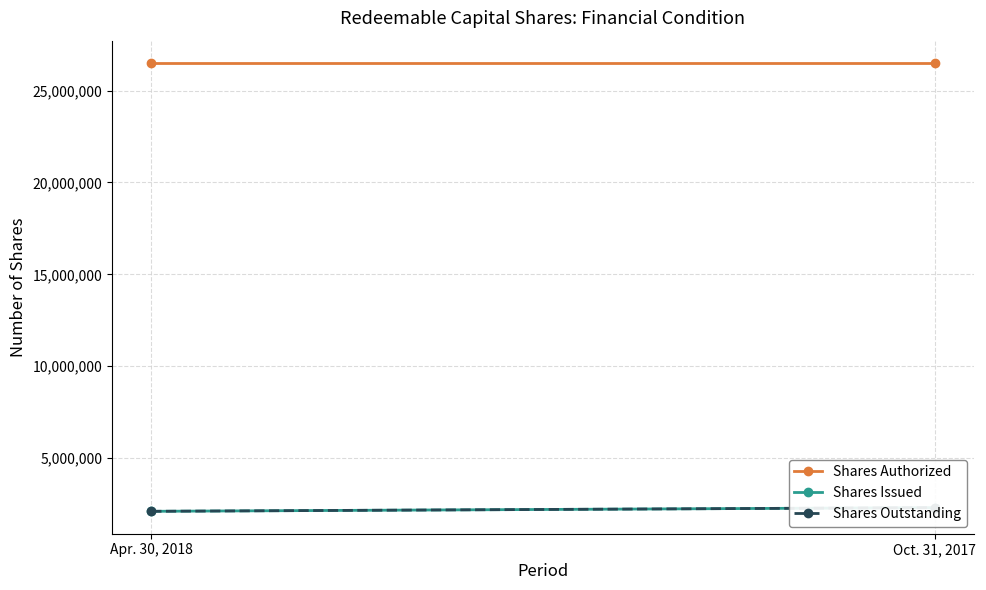

Rank the series by their maximum value, from lowest to highest.

Shares Issued, Shares Outstanding, Shares Authorized